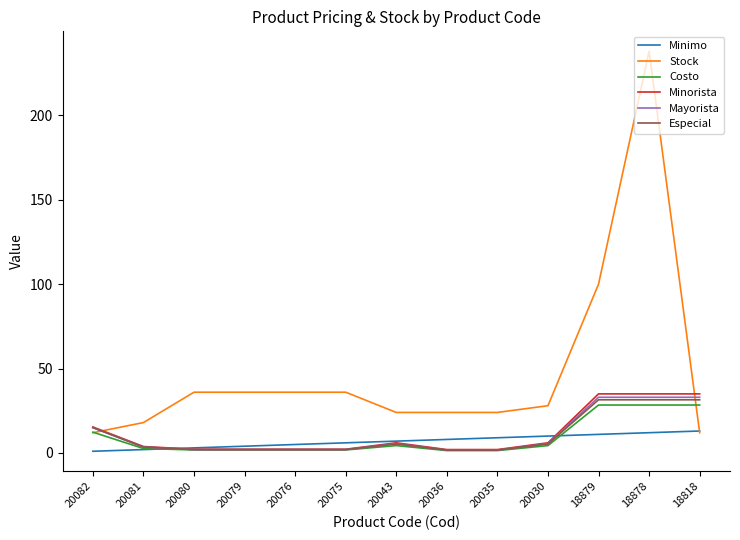

At which category does the chart reach its peak across all series?

18878